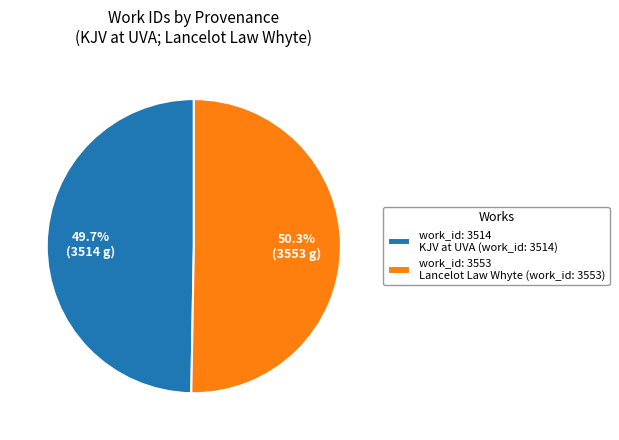

Approximately how many times larger is the value at work_id: 3514 KJV at UVA (work_id: 3514) compared to work_id: 3553 Lancelot Law Whyte (work_id: 3553)?

1.0